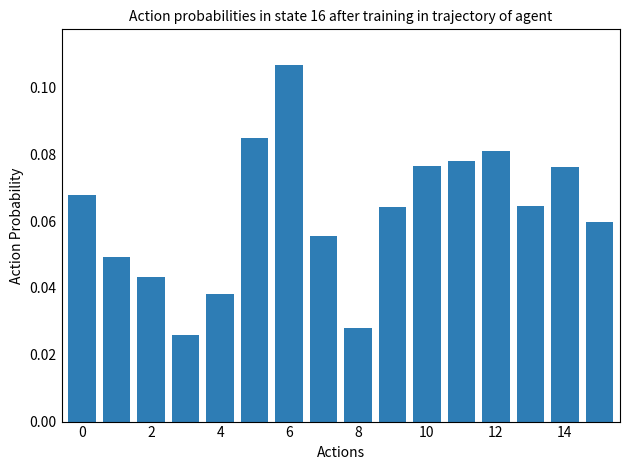

Count the values in the range 0 to 1.

16